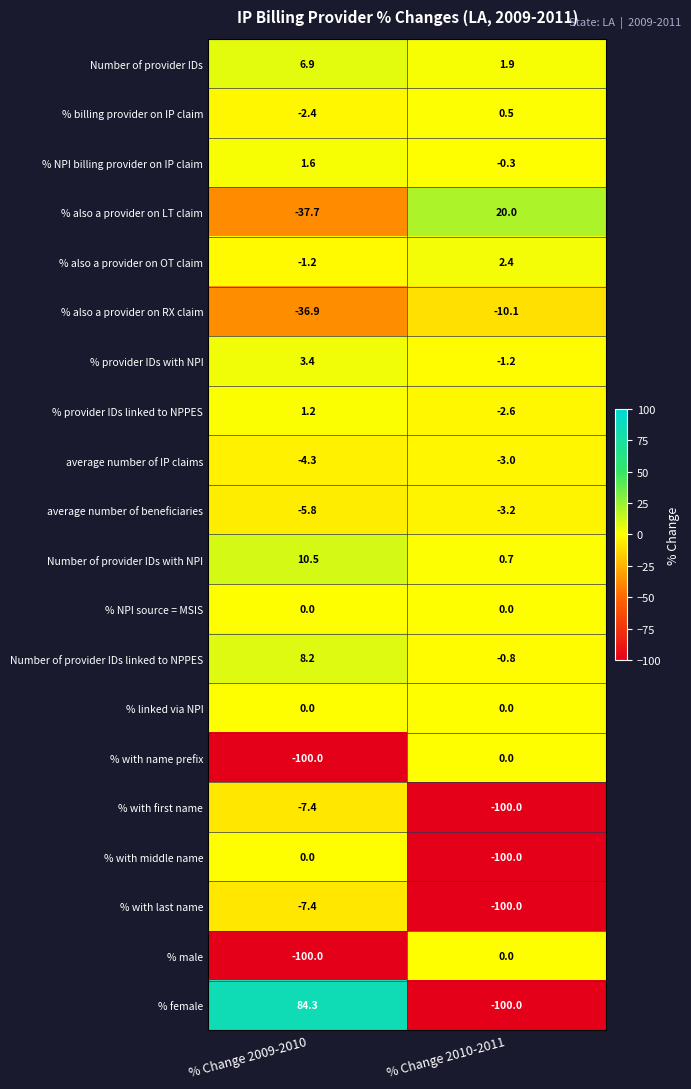

What is the difference between the maximum and minimum values in the % with first name series?

92.6